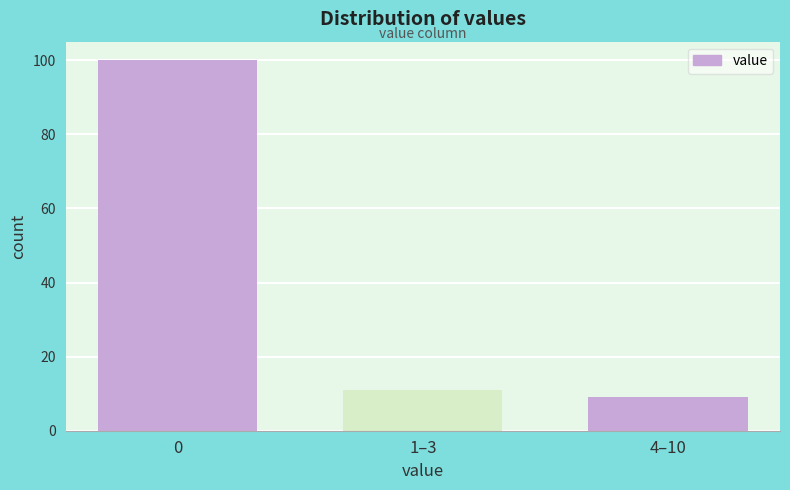

Reading left to right, transcribe all the data shown in this chart.

100	11	9